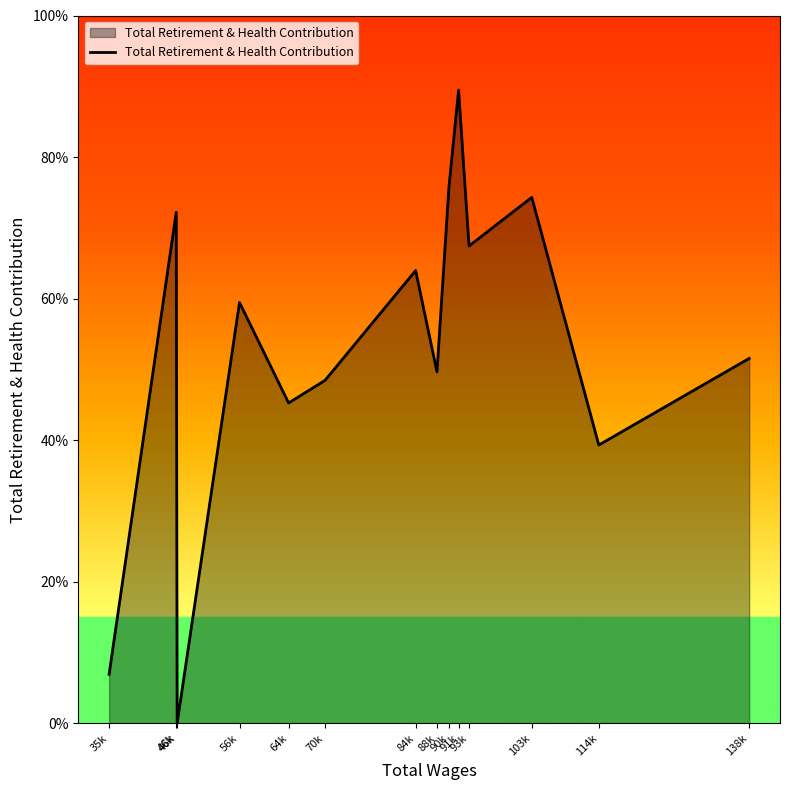

True or false: there are more than 2 points higher than both neighbors.

True